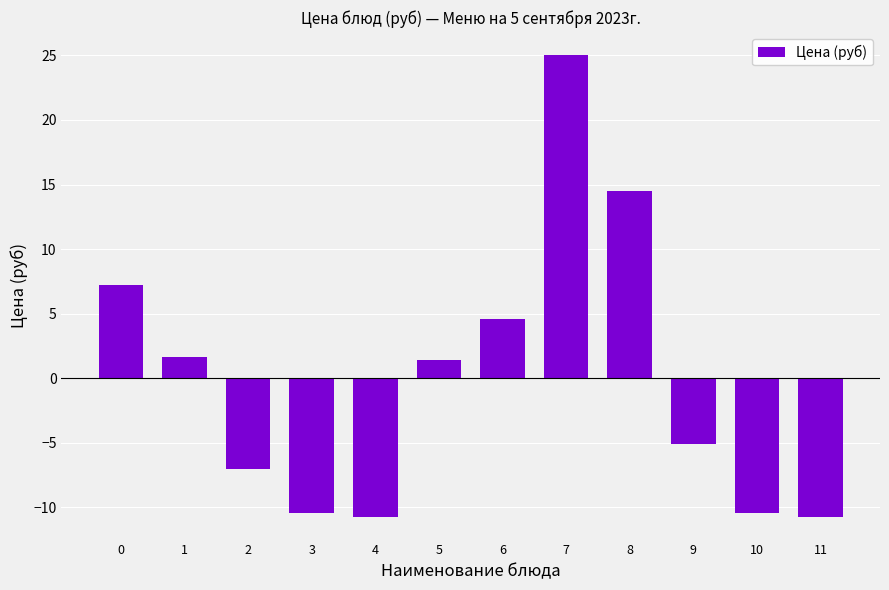

The value at 5 is 1.4. True or false?

True